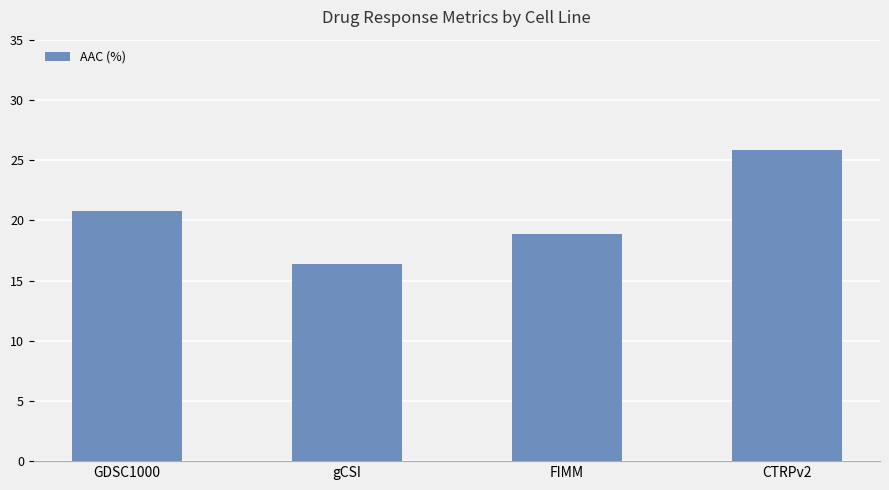

Rank the categories by value from highest to lowest.

CTRPv2, GDSC1000, FIMM, gCSI